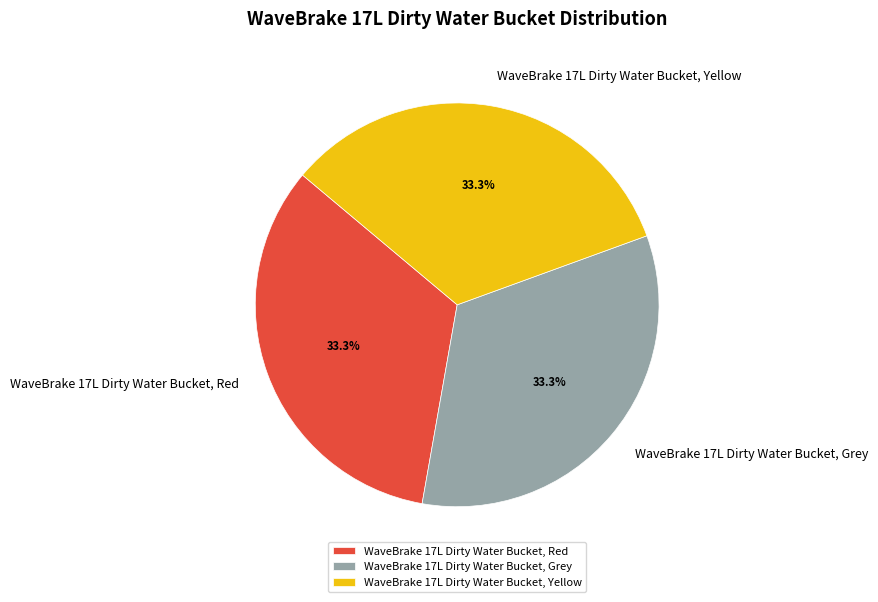

Is there a majority slice in this chart?

No